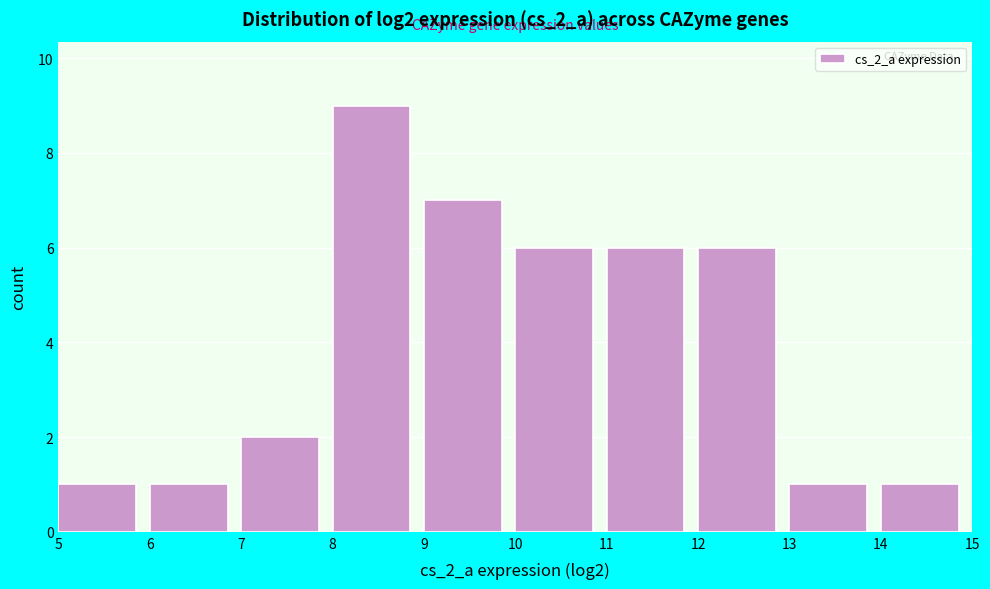

Reading left to right, transcribe this chart: for each bar, give the range it covers on the x-axis and its height. The values are not printed on the chart, so give them approximately, as read against the axis.

5 to 6: 1
6 to 7: 1
7 to 8: 2
8 to 9: 9
9 to 10: 7
10 to 11: 6
11 to 12: 6
12 to 13: 6
13 to 14: 1
14 to 15: 1